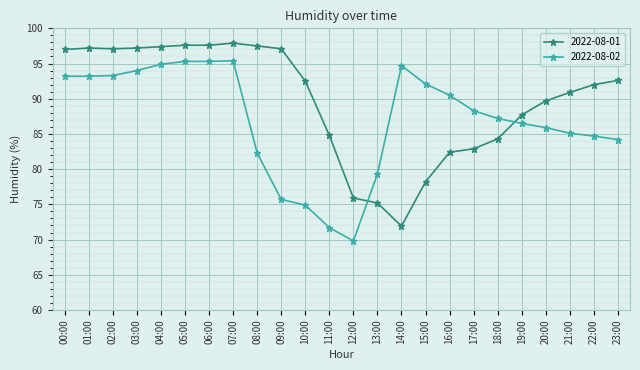

The 2022-08-01 series shows 37.6 at 19:00. True or false?

False